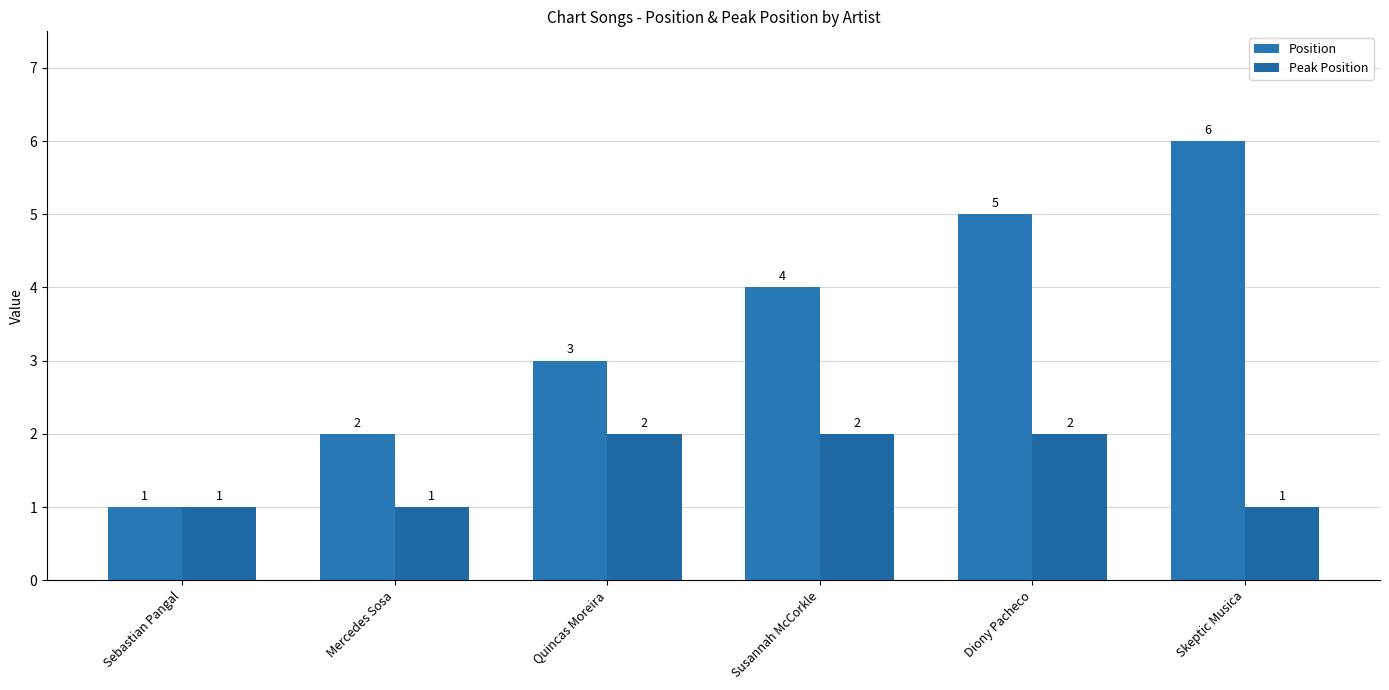

At how many categories does at least one series exceed 3?

3